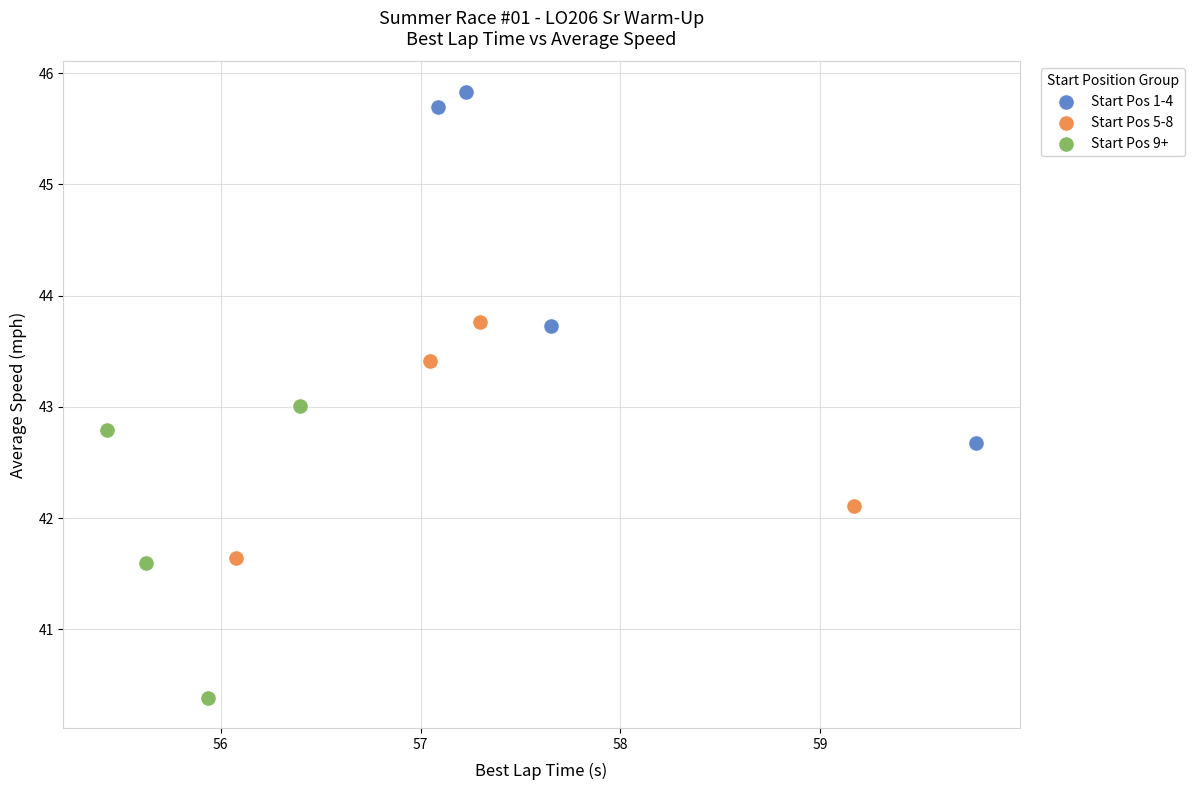

What are all the series names shown in the legend?

Start Pos 1-4, Start Pos 5-8, Start Pos 9+